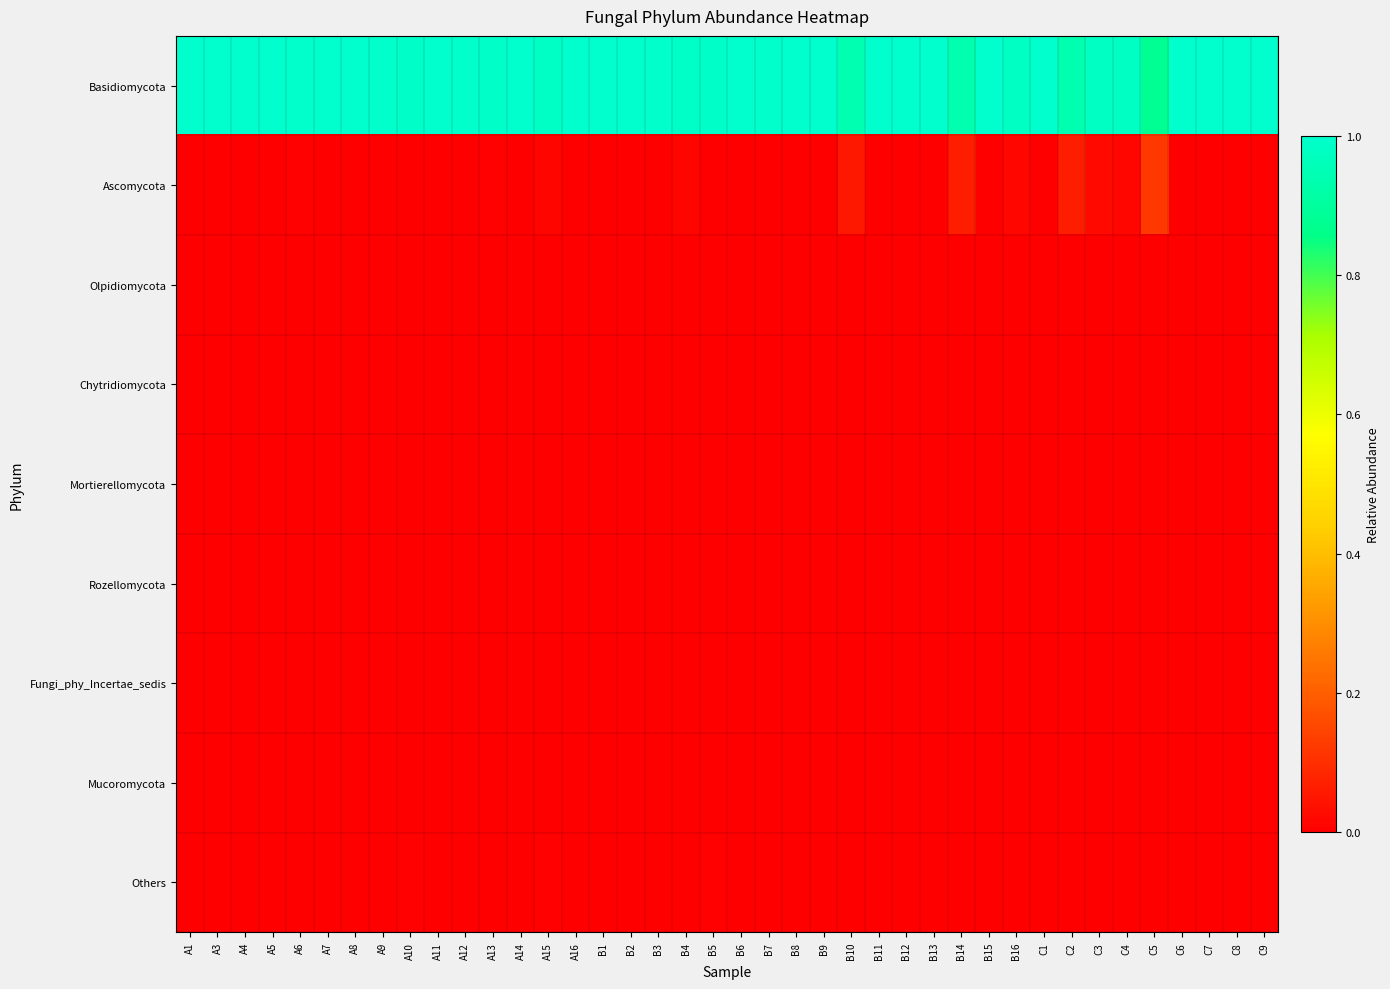

Which series has the largest total across all categories?

Basidiomycota